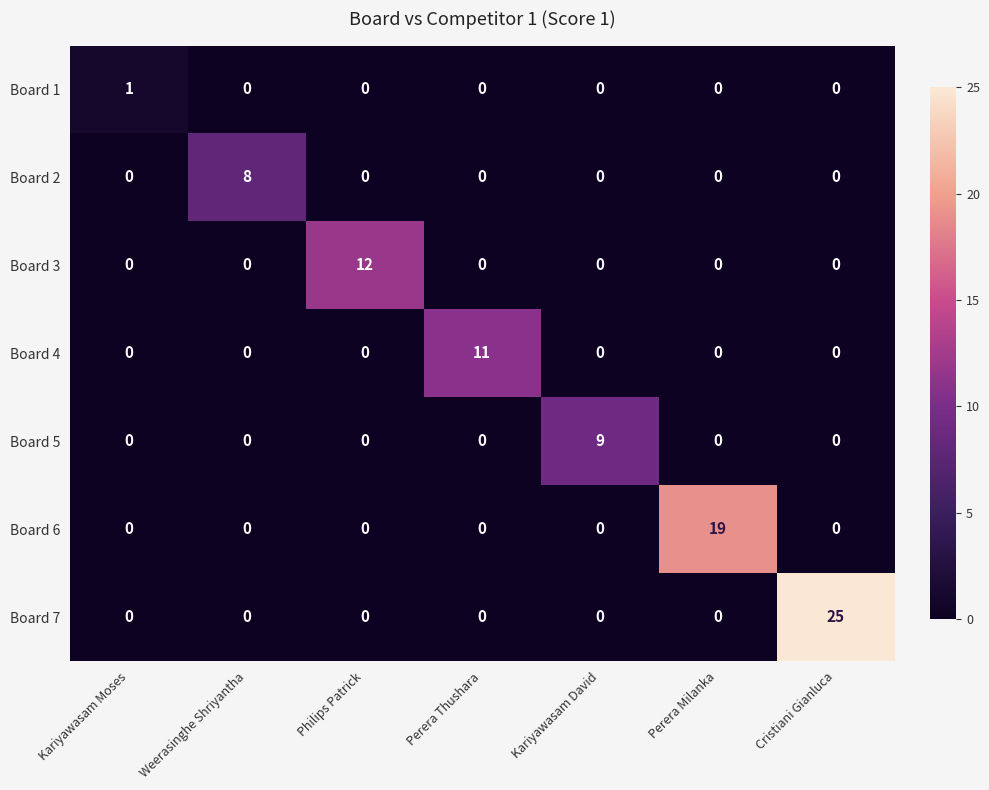

What is the maximum value shown in the chart?

25